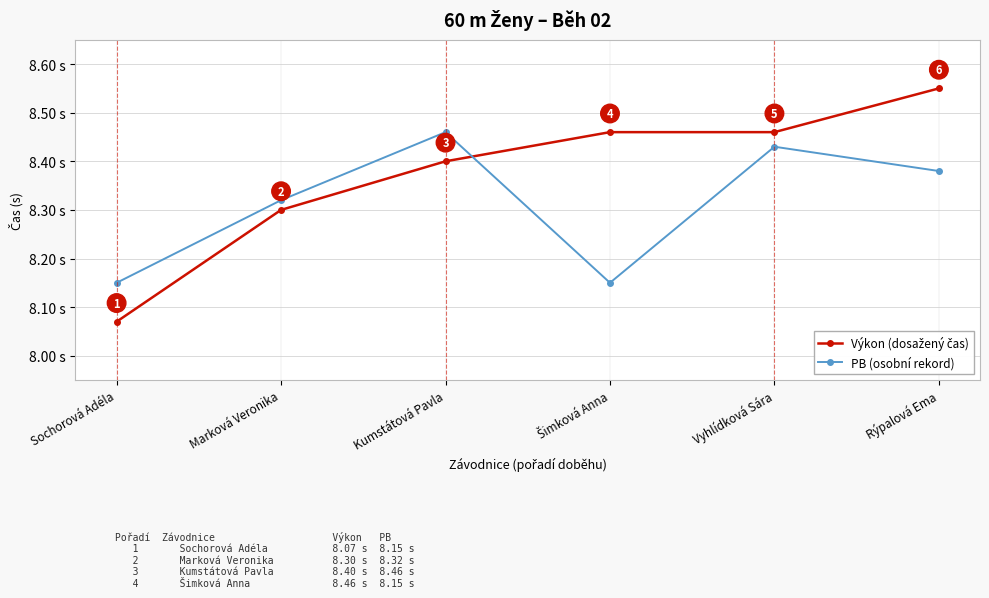

What is the label of the 5th point from the left?

Vyhlídková Sára